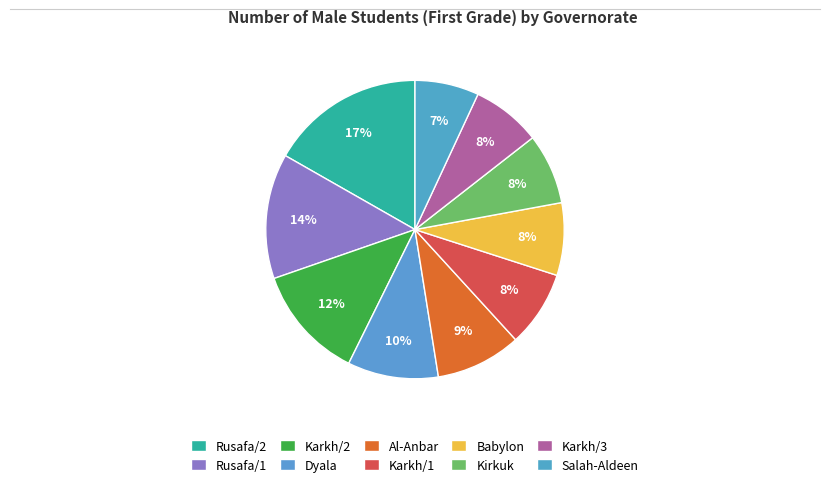

How many slices are in this pie chart?

10